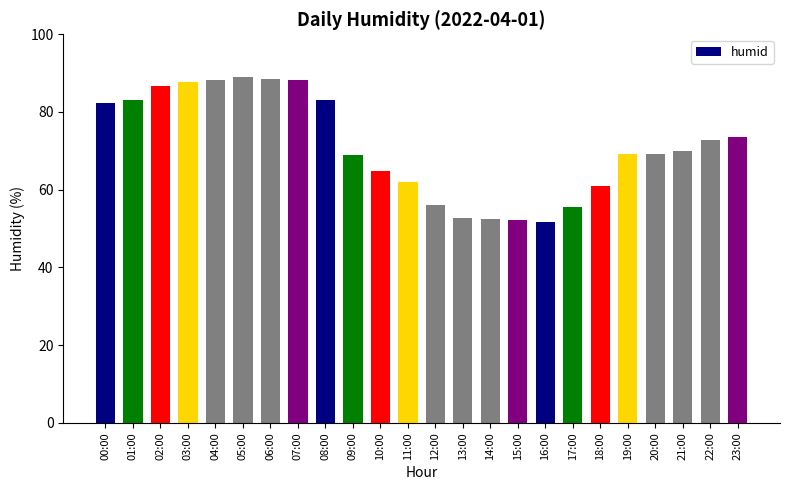

What is the smallest value displayed?

51.8